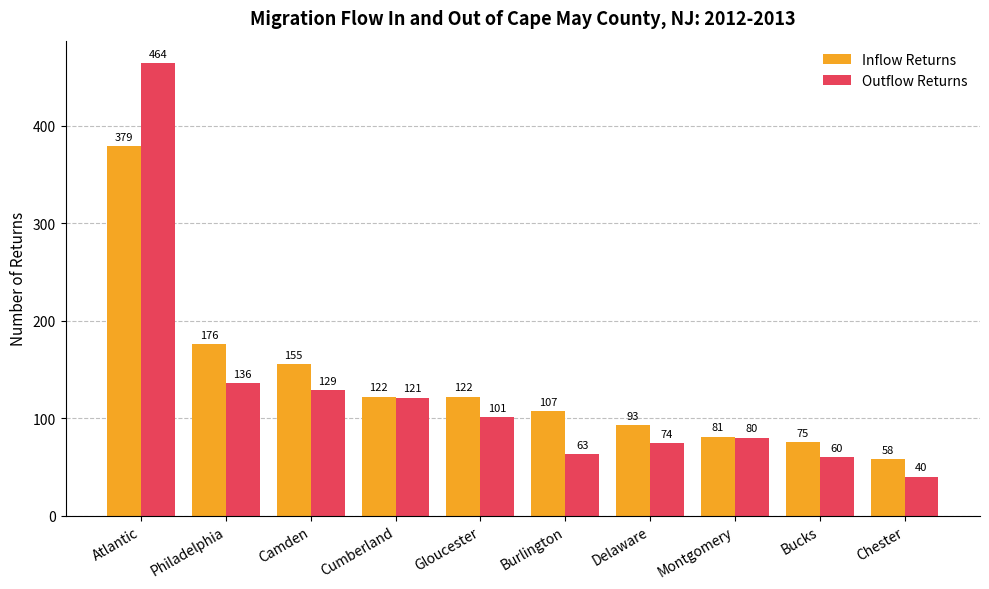

True or false: Inflow Returns has a value of 122 at Cumberland.

True